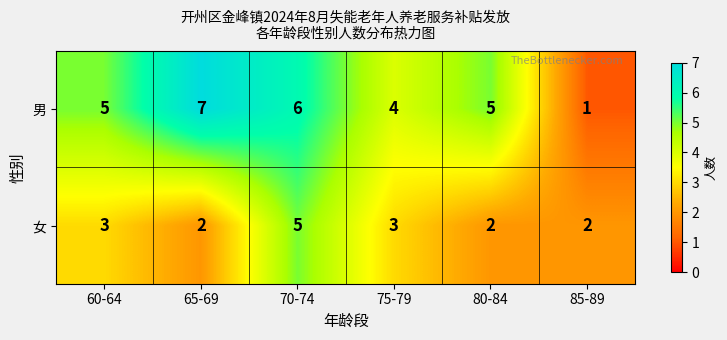

What is the minimum value shown in the chart?

1